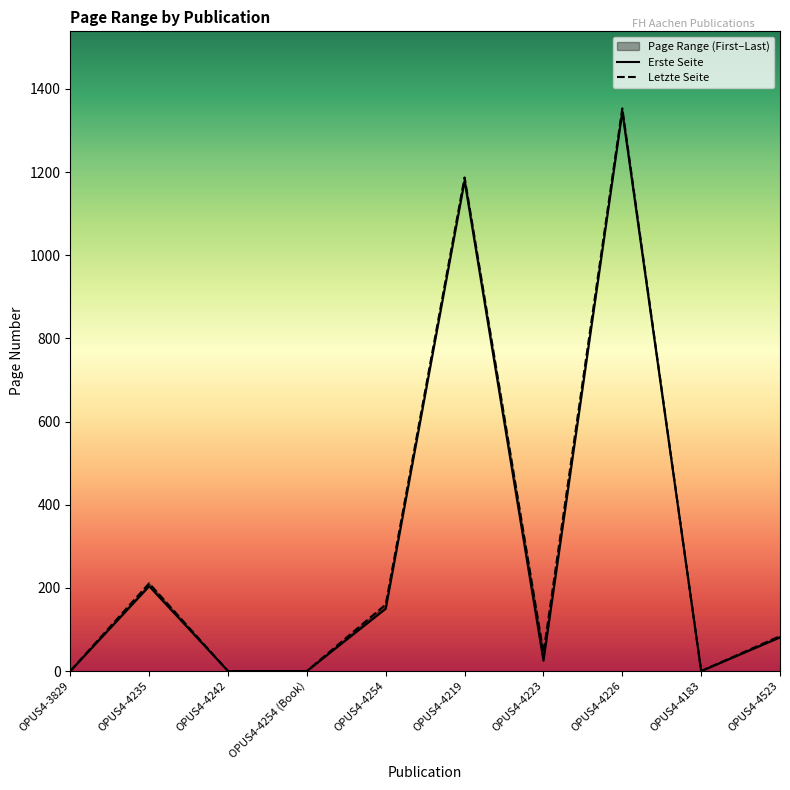

Reading left to right, what are all the values shown in this chart?

Erste Seite: OPUS4-3829=0	OPUS4-4235=204	OPUS4-4242=0	OPUS4-4254 (Book)=0	OPUS4-4254=150	OPUS4-4219=1179	OPUS4-4223=25	OPUS4-4226=1345	OPUS4-4183=0	OPUS4-4523=81
Letzte Seite: OPUS4-3829=0	OPUS4-4235=211	OPUS4-4242=0	OPUS4-4254 (Book)=0	OPUS4-4254=160	OPUS4-4219=1187	OPUS4-4223=44	OPUS4-4226=1353	OPUS4-4183=0	OPUS4-4523=84